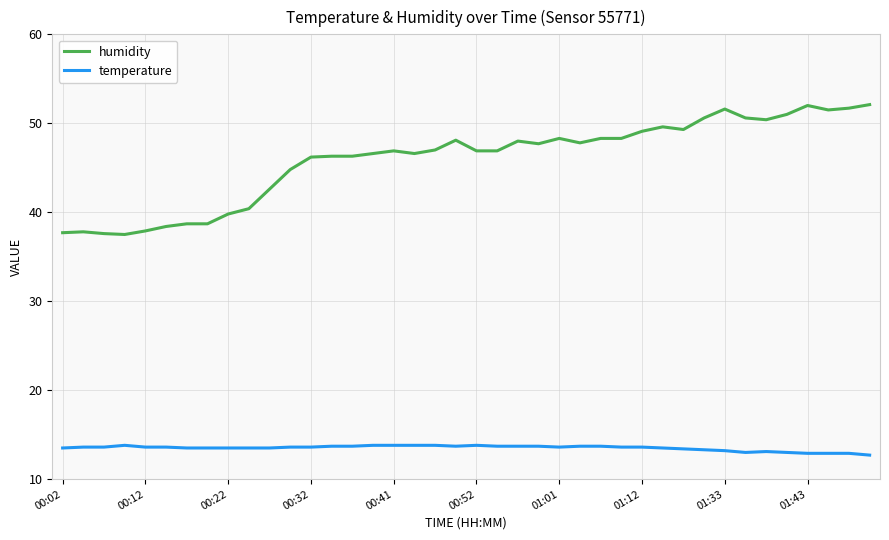

Rank the series by their maximum value, from highest to lowest.

humidity, temperature